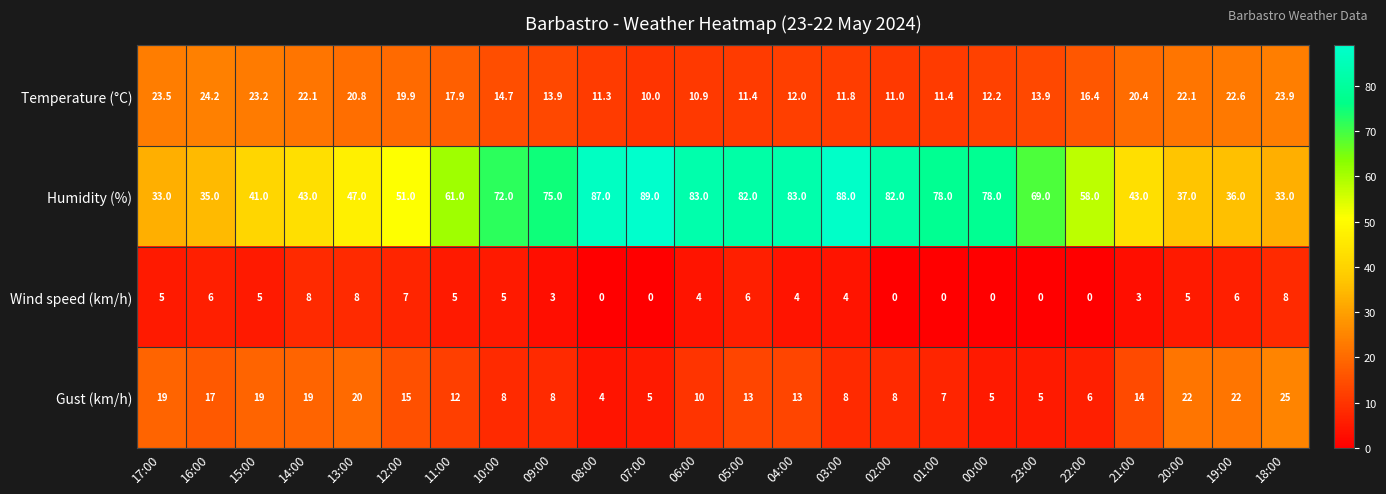

At which label does Humidity (%) reach its peak?

07:00